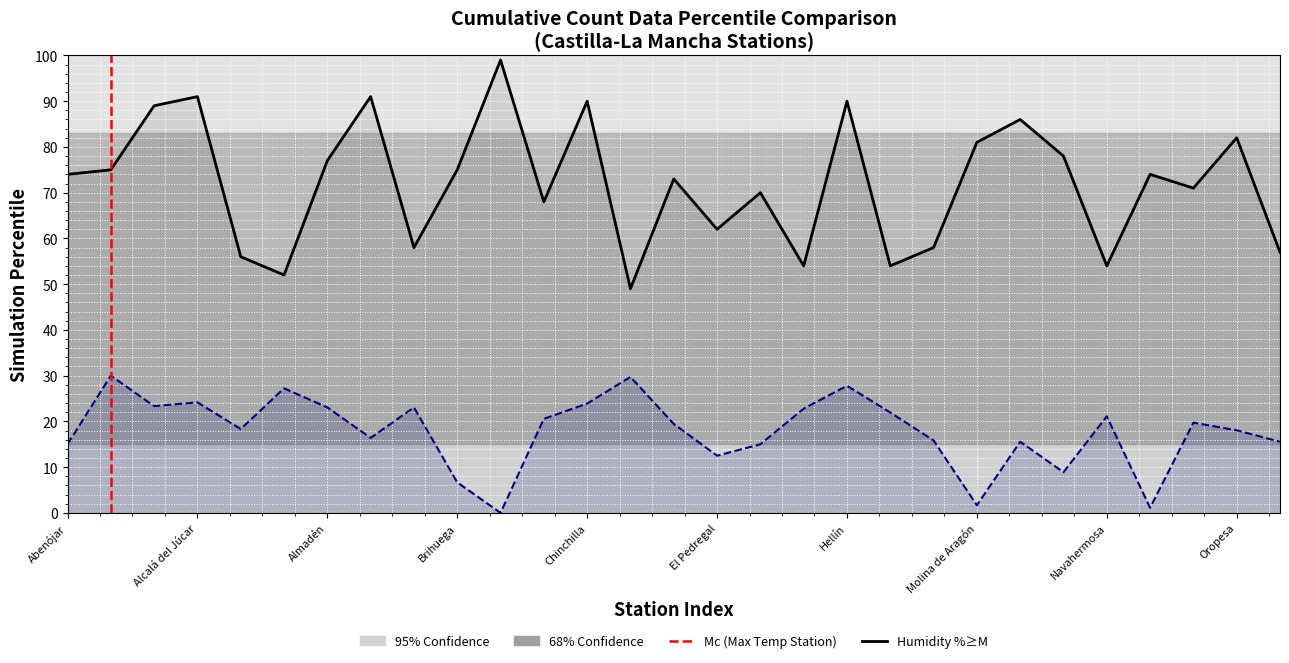

What is the maximum value for temperature?

30.0